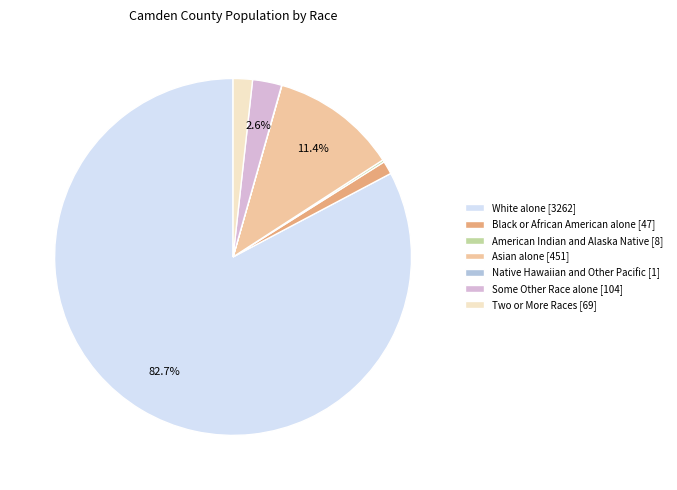

To the nearest percent, what is the average slice percentage?

14%